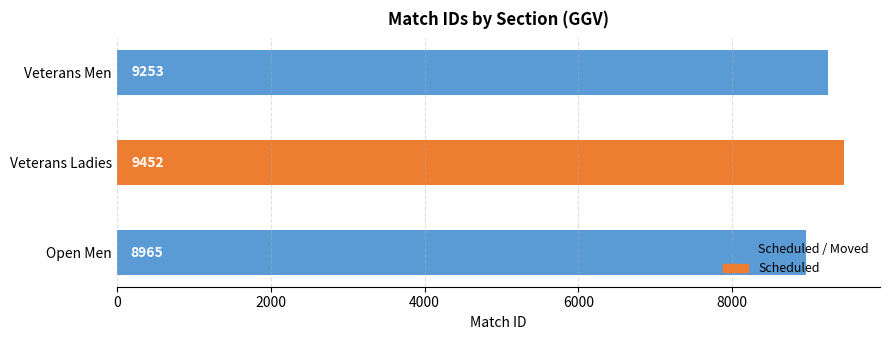

Which category has the highest value across all series?

Veterans Ladies